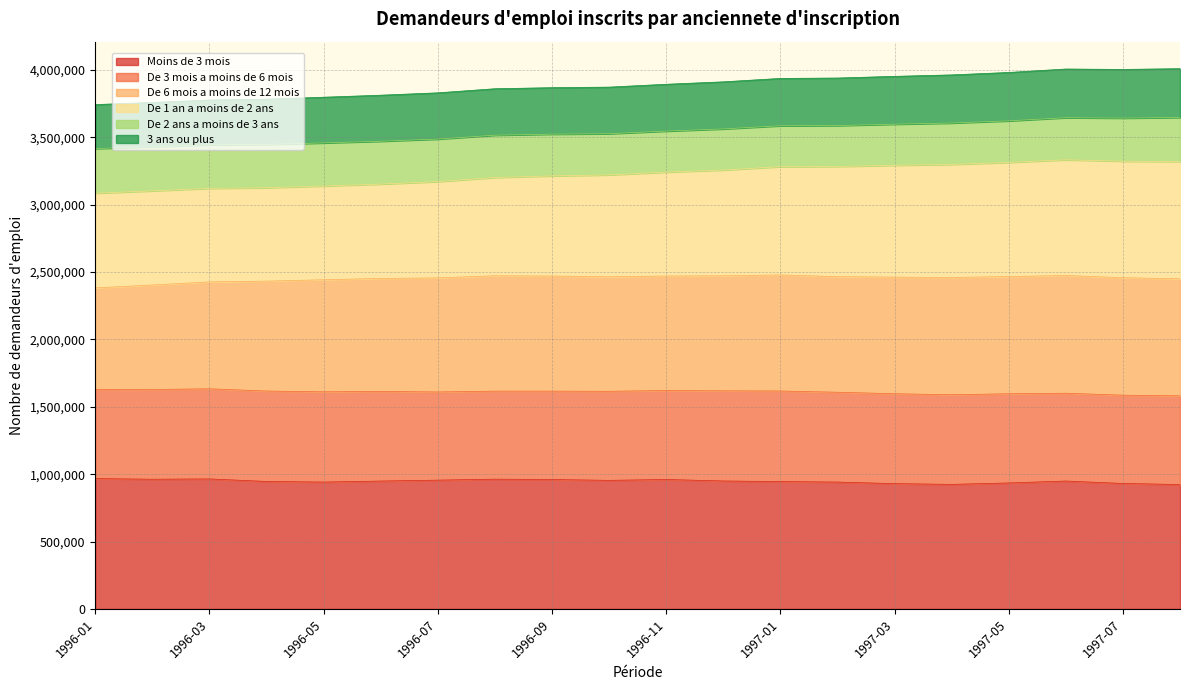

What is the label of the 7th point from the left?

1996-07